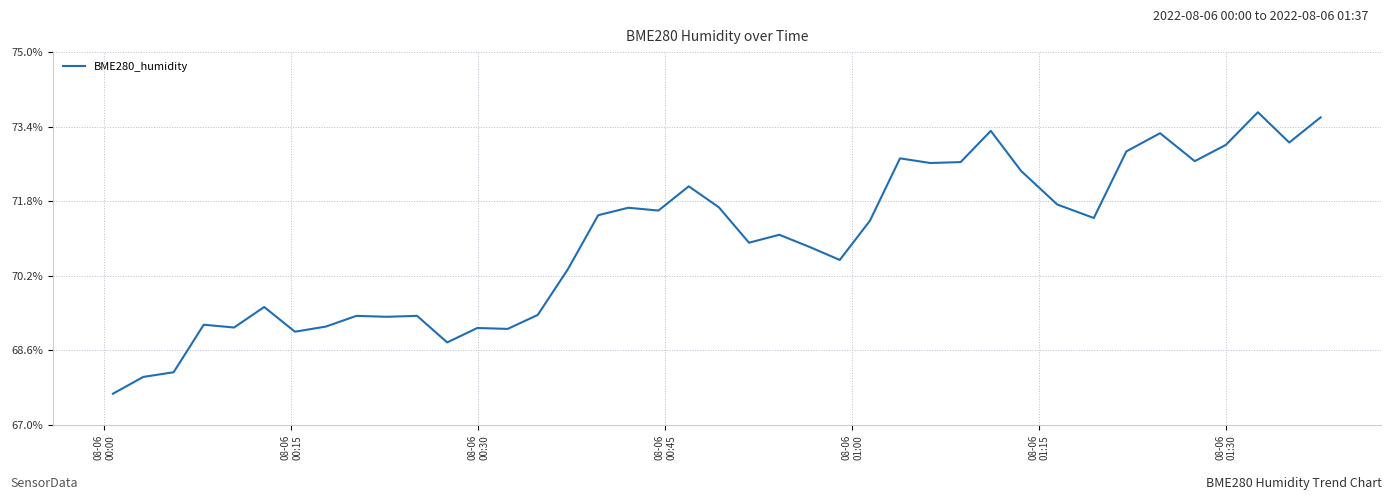

True or false: there are more than 1 points higher than both neighbors.

True